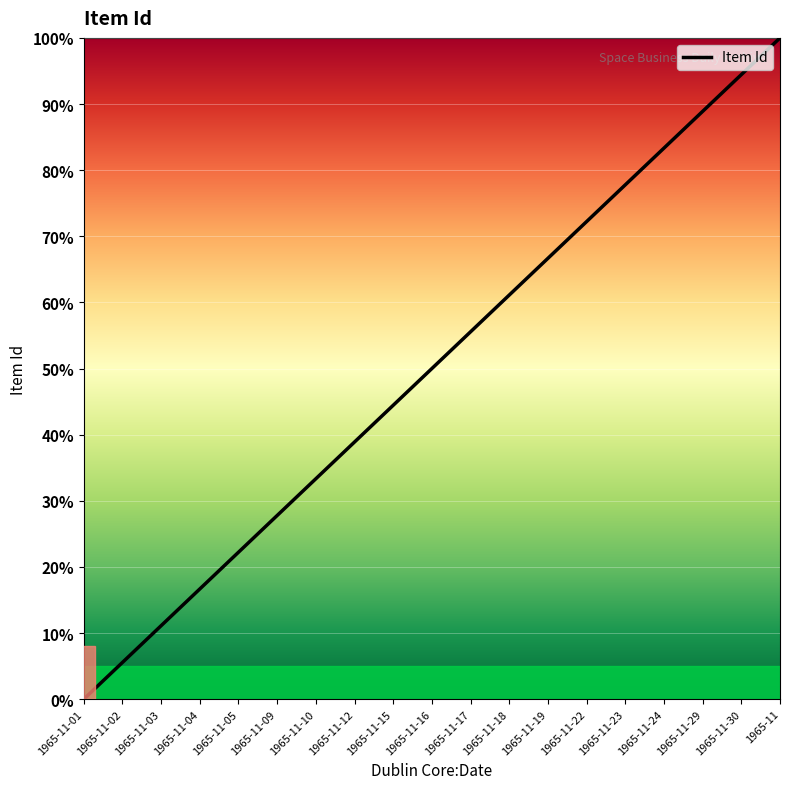

Between 1965-11-12 and 1965-11-17, which is larger?

1965-11-17